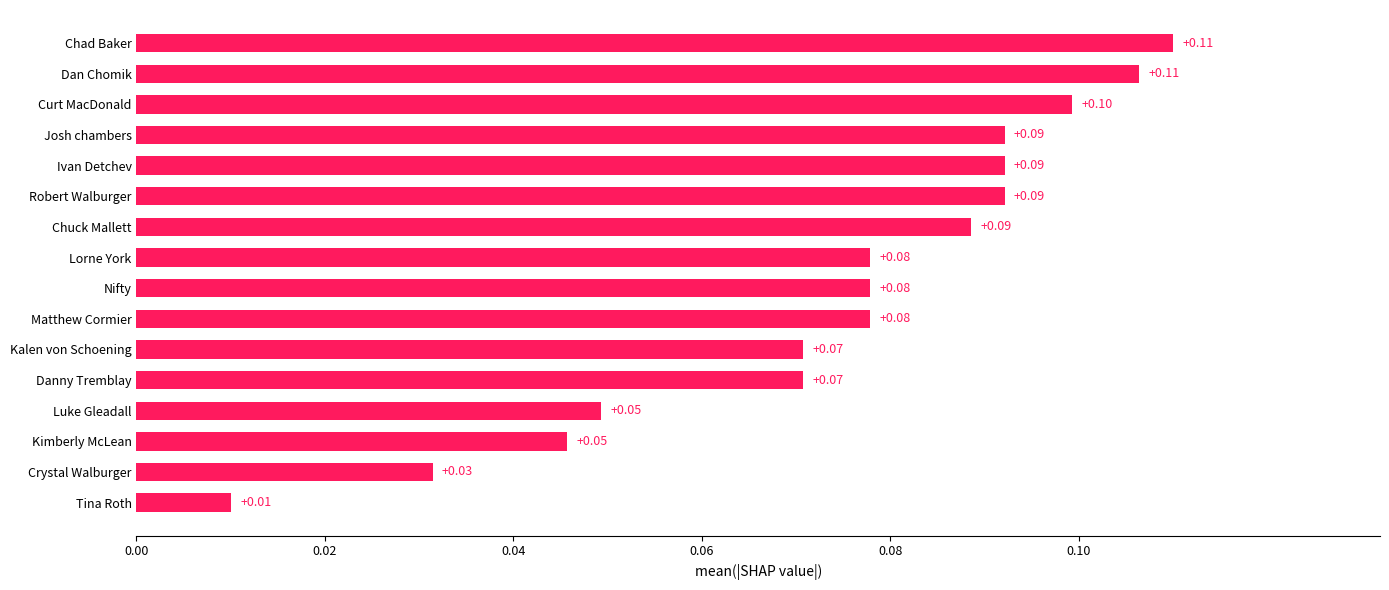

What is the sum of all values?

1.2